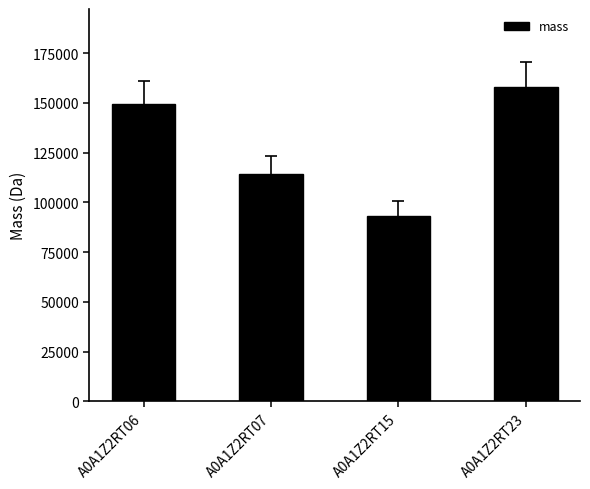

Count the number of data series in this chart.

1